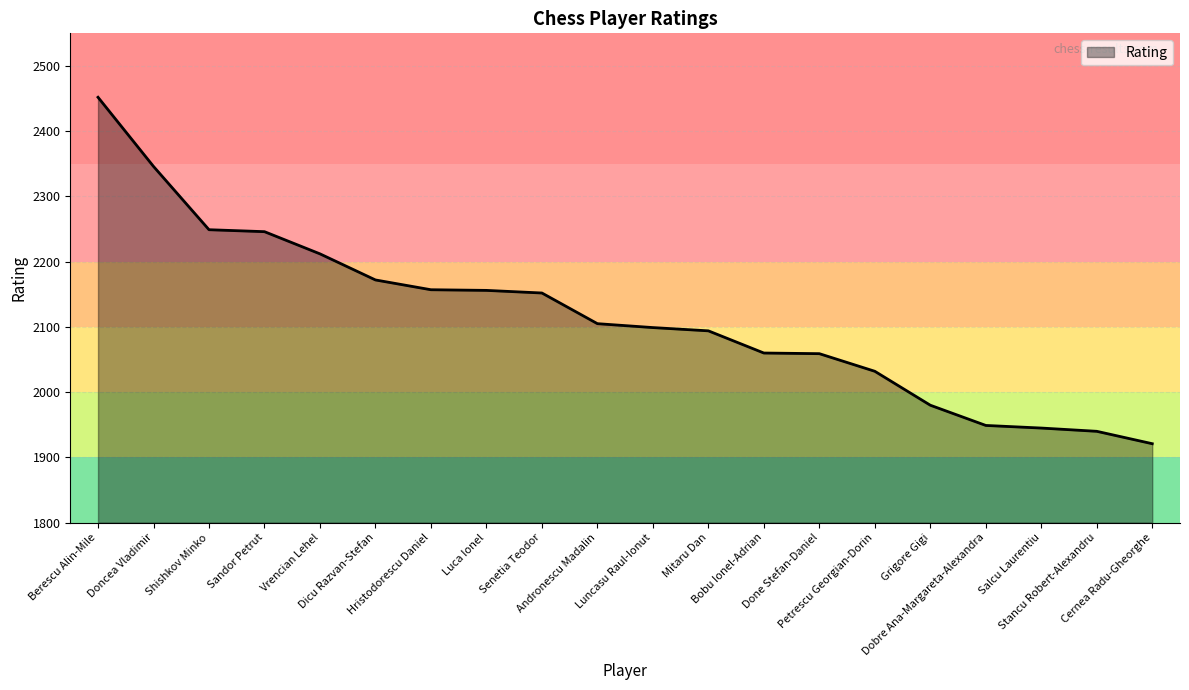

What is the minimum value shown in the chart?

1921